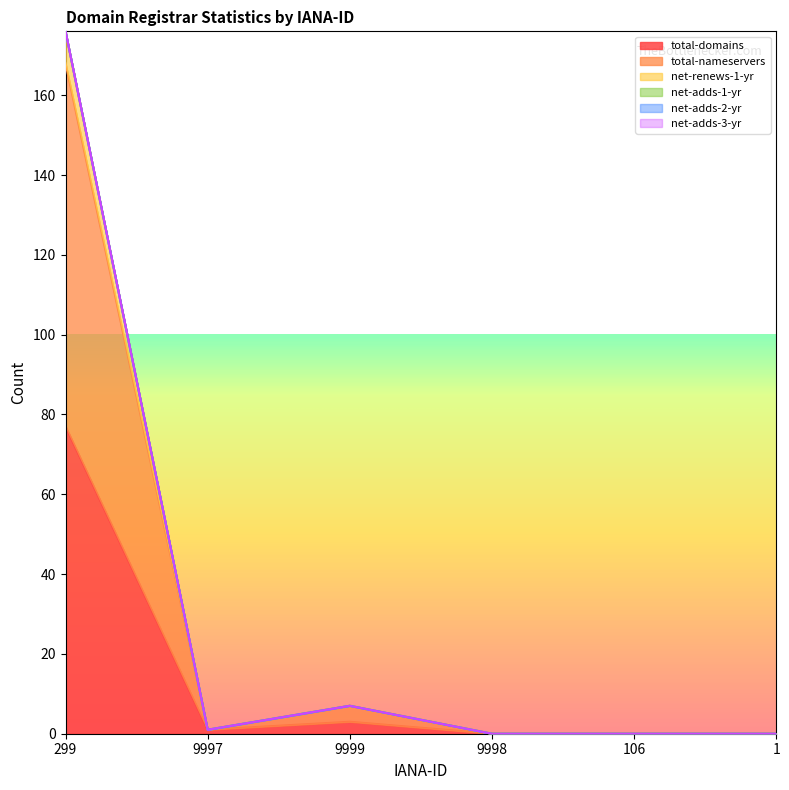

List the labels in order of net-renews-1-yr value, smallest first.

9998, 106, 1, 9997, 9999, 299